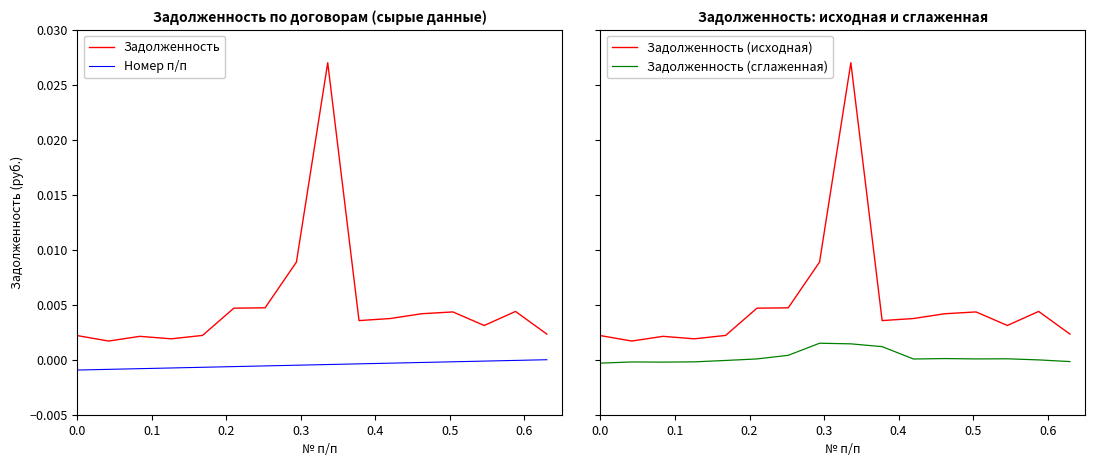

How many positive values does the Задолженность (сглаженная) series have?

9